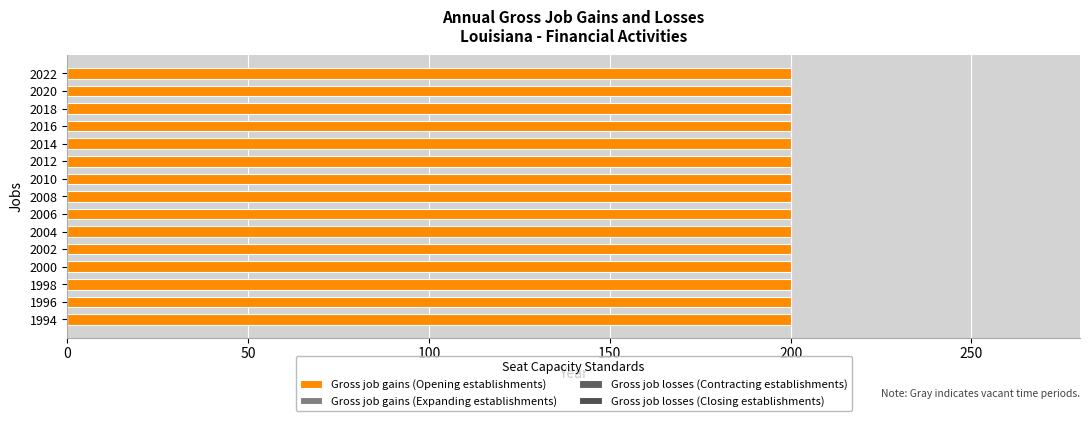

Is it true that Gross job losses (Contracting establishments) equals 0 at 2016?

True